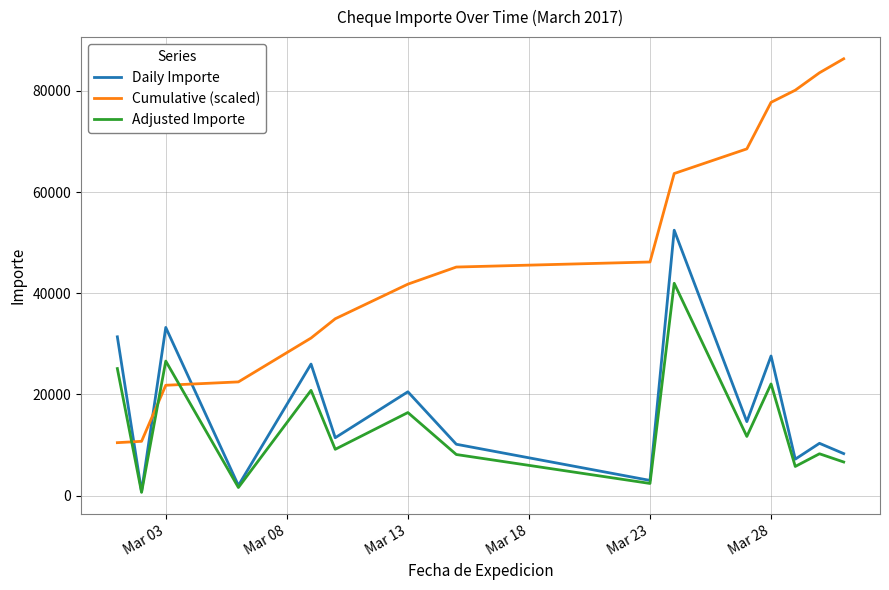

How many lines are shown in the chart?

3